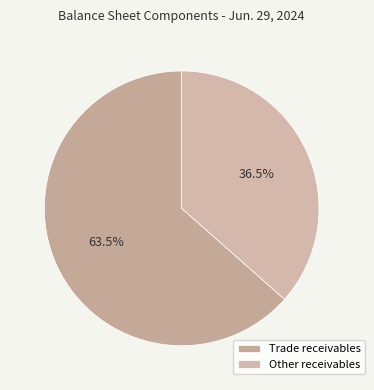

How many segments does this pie chart have?

2